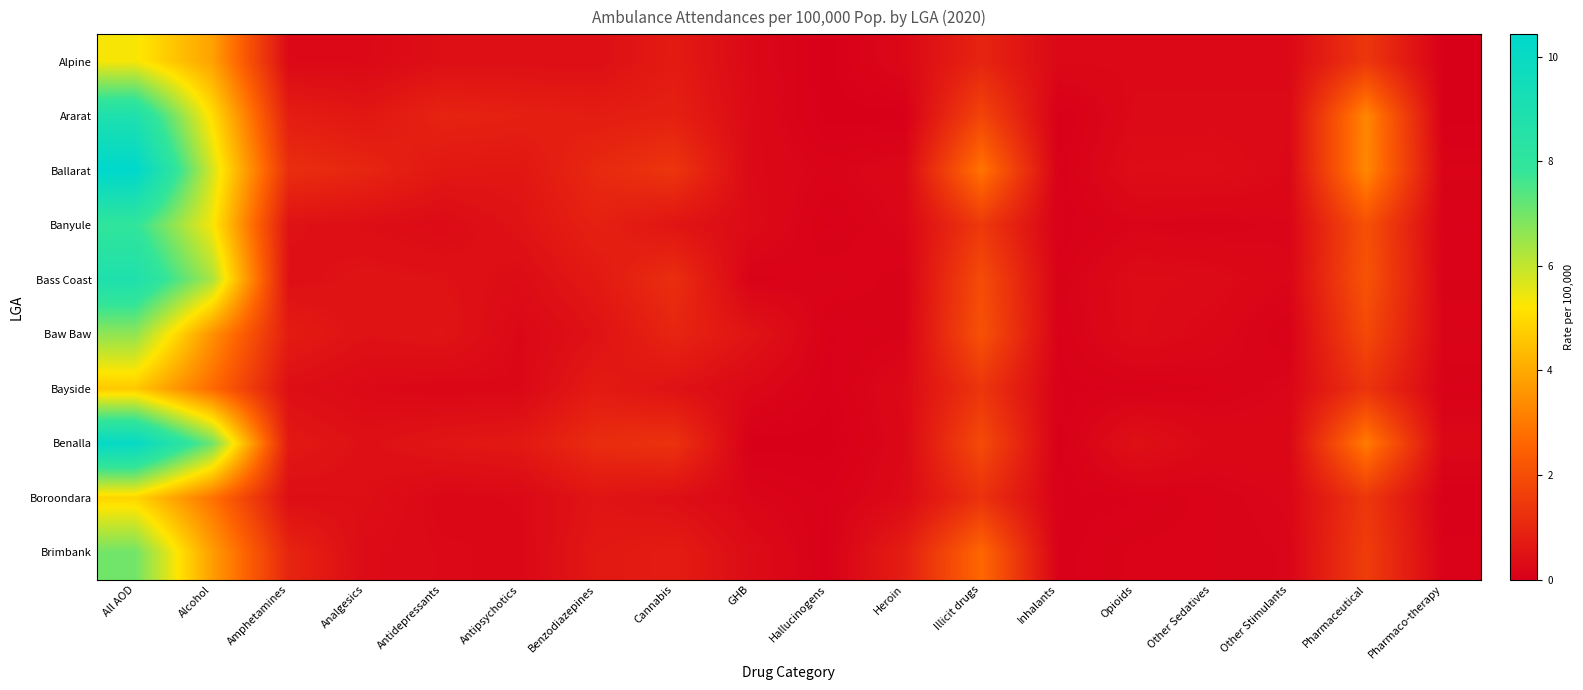

Between Illicit drugs and Other Sedatives, which is larger?

Illicit drugs